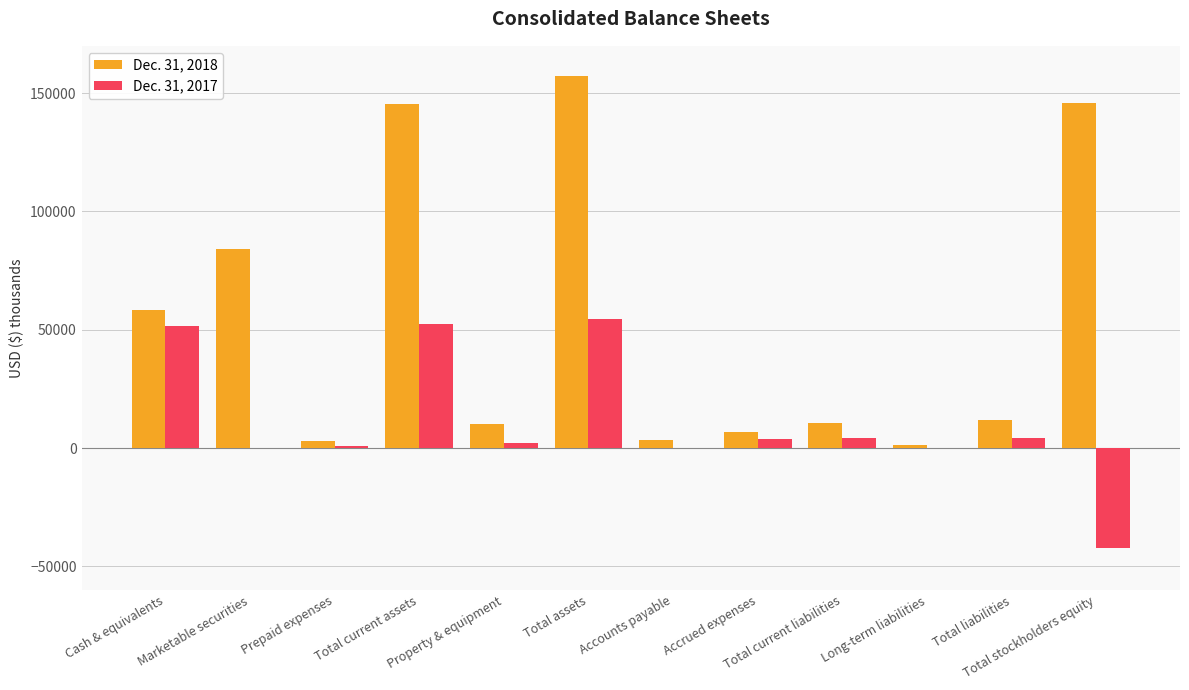

Which series has the largest total across all categories?

Dec. 31, 2018